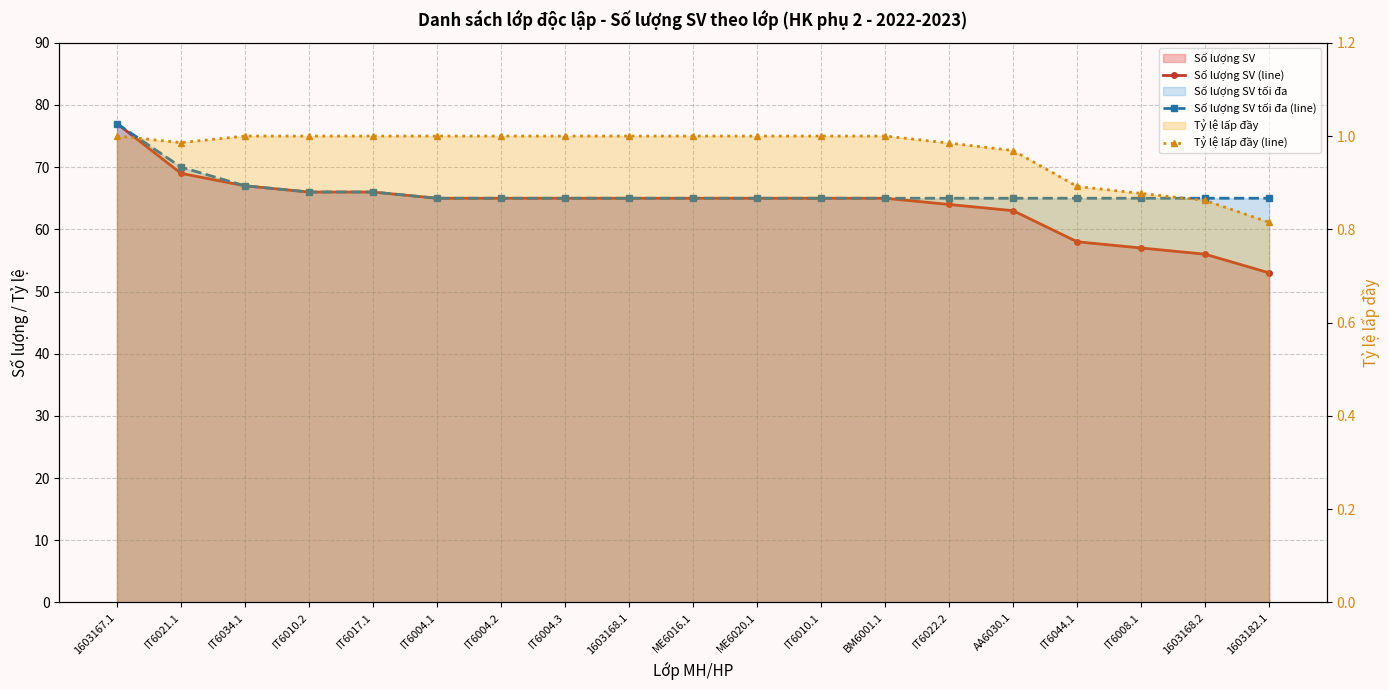

Between IT6017.1 and BM6001.1, which is larger?

IT6017.1